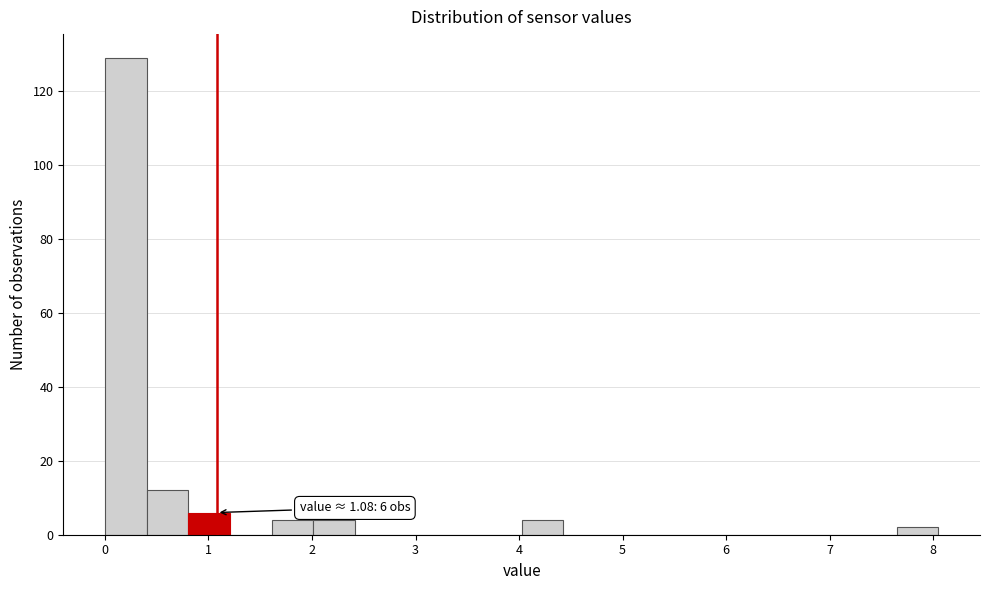

Which range on the x-axis has the tallest bar?

0.0 to 0.4